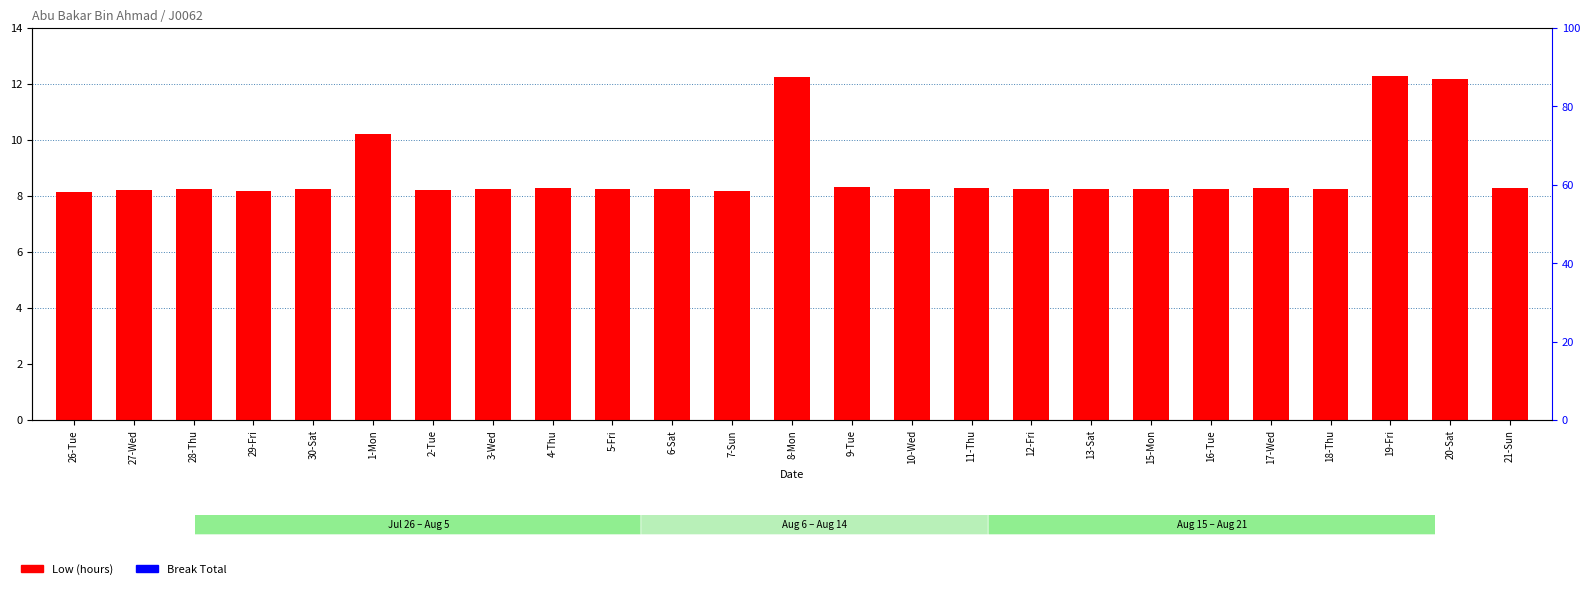

What value does the Low (hours) series have at 28-Thu?

8.2